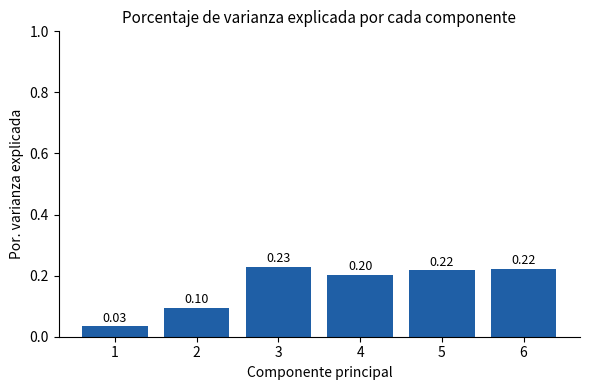

Between 6 and 1, which is larger?

6